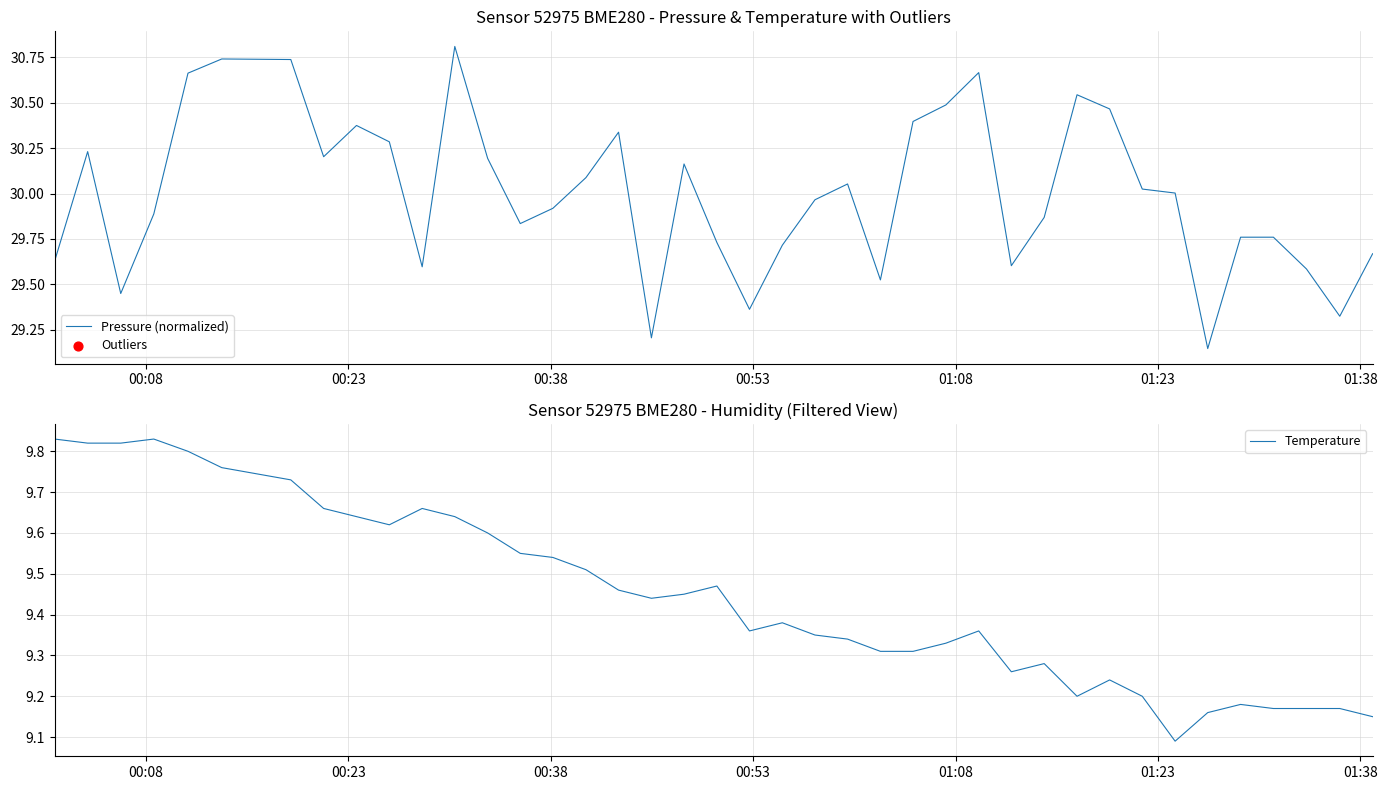

What are all the series names shown in the legend?

Pressure (normalized), Temperature